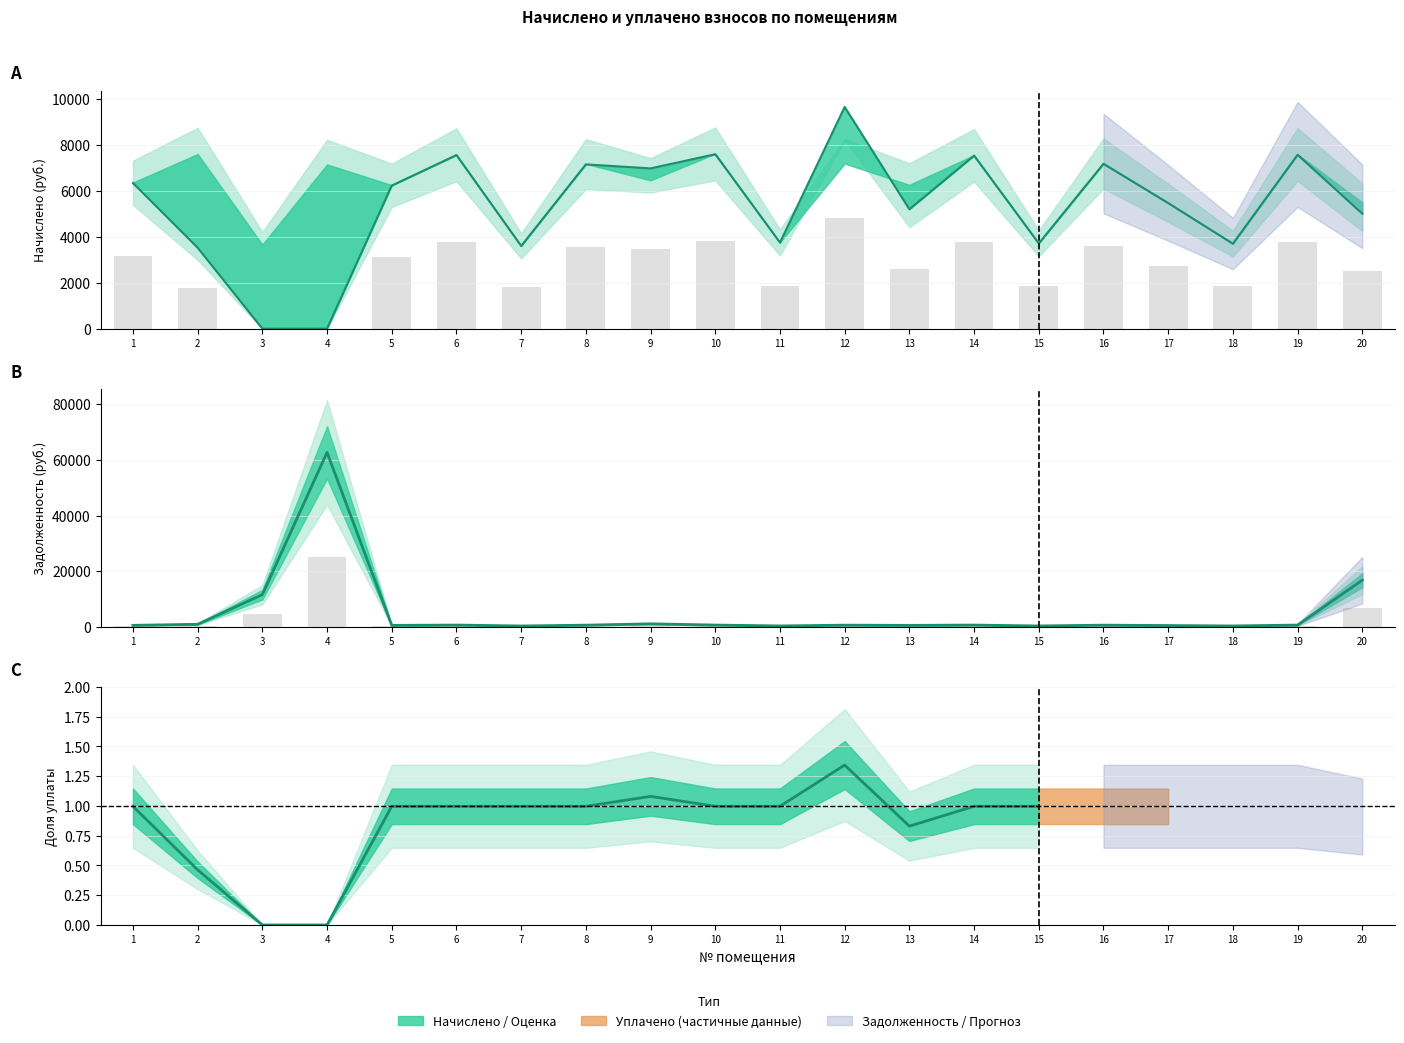

At which label is задолженность_взнос closest to 31496?

20